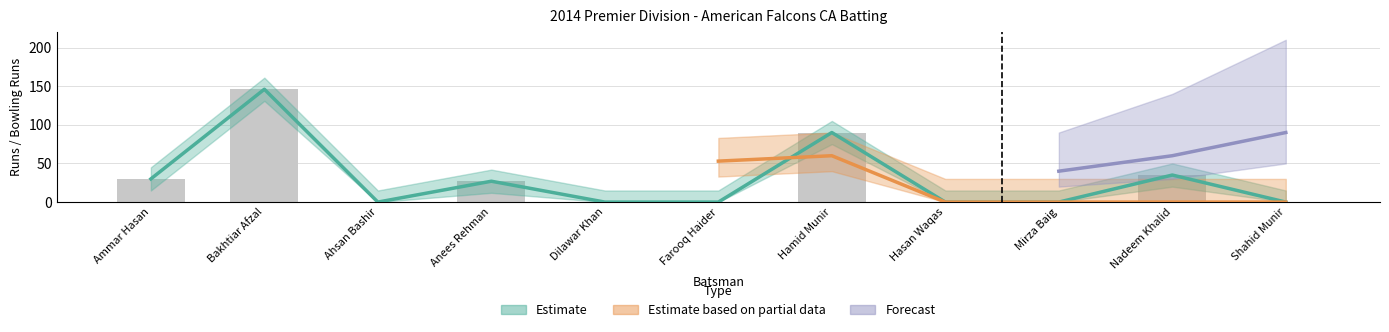

True or false: Runs has a value of 0.0 at Farooq Haider.

True